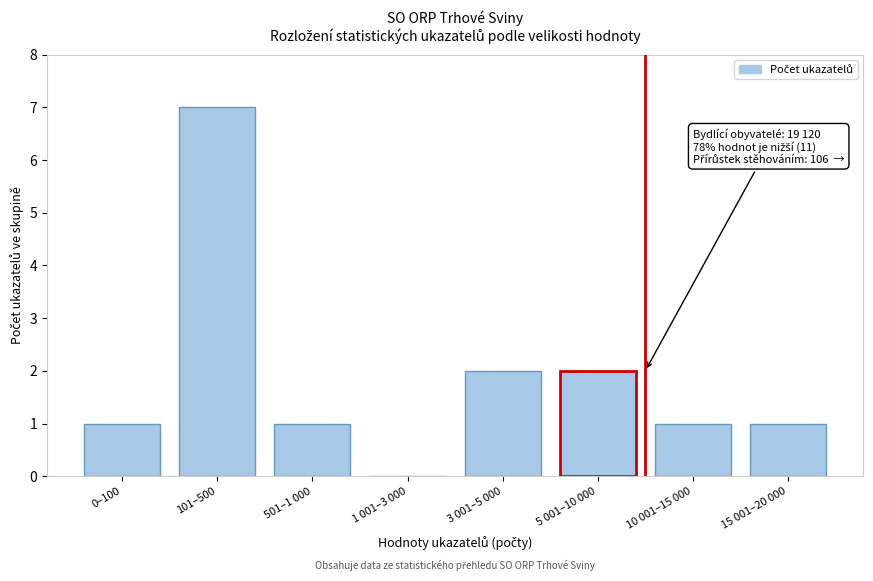

Reading right to left, extract all data points from this chart.

15 001–20 000=1	10 001–15 000=1	5 001–10 000=2	3 001–5 000=2	1 001–3 000=0	501–1 000=1	101–500=7	0–100=1